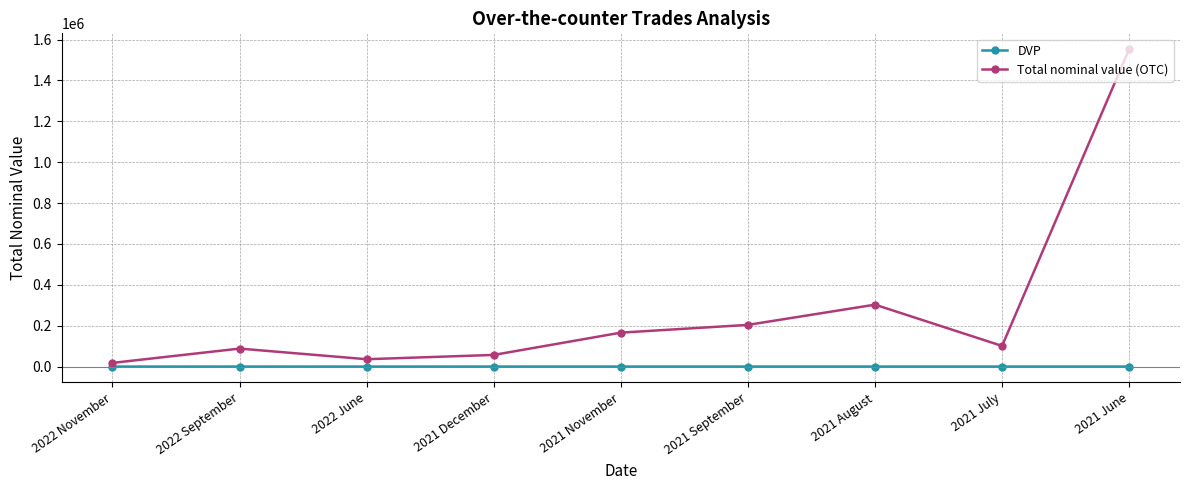

The value of Total nominal value (OTC) at 2021 August is 128276. True or false?

False